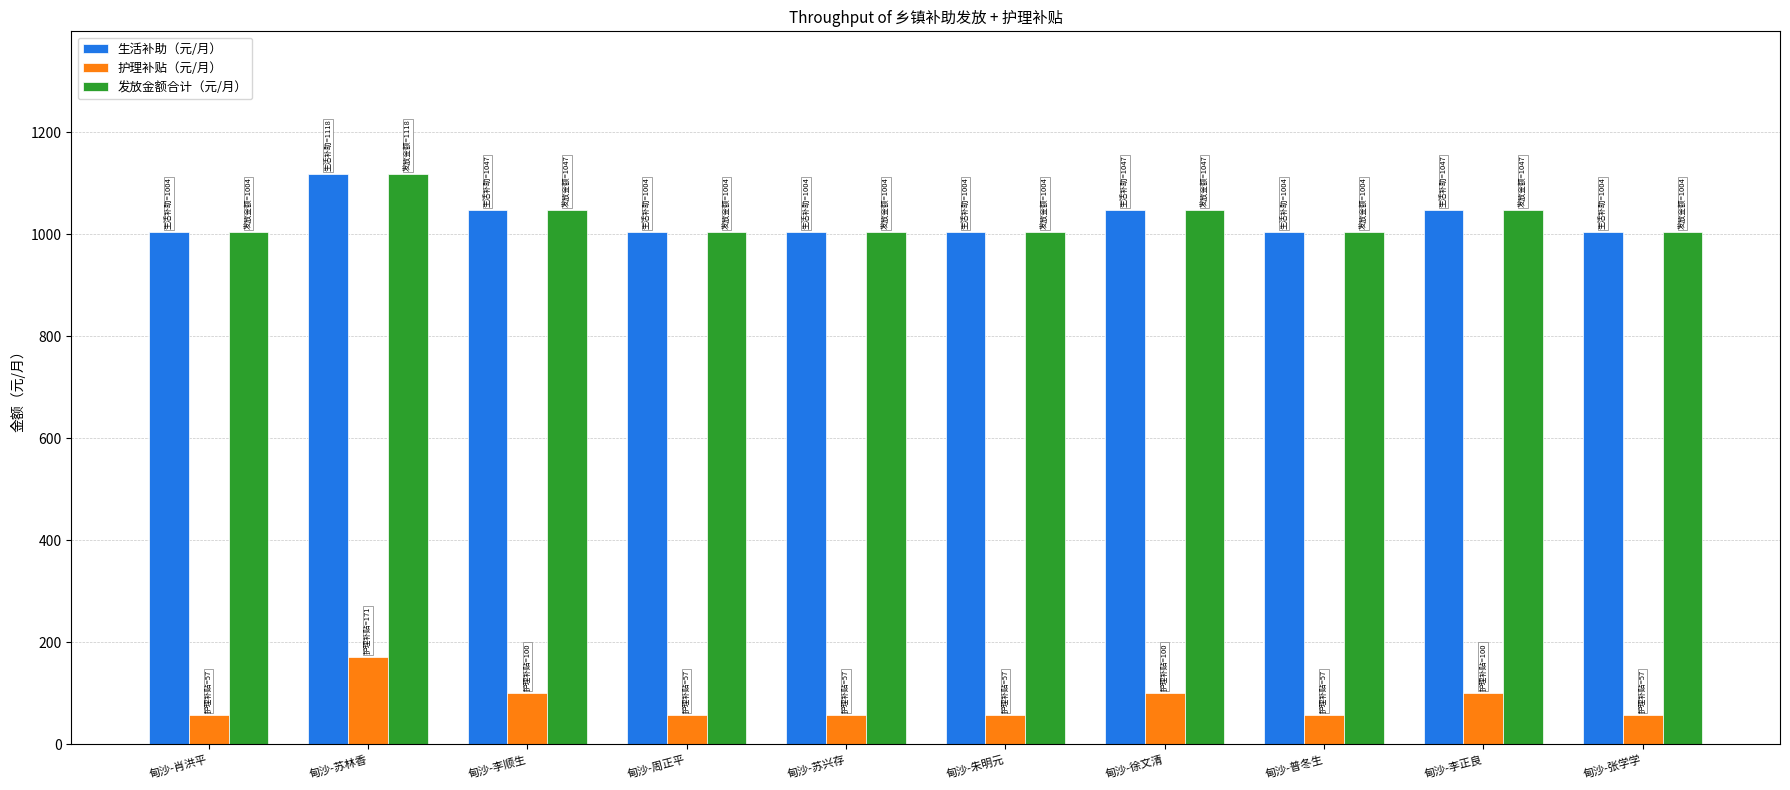

Reading left to right, list all the values displayed in this chart.

生活补助（元/月）: 甸沙-肖洪平=1004	甸沙-苏林香=1118	甸沙-李顺生=1047	甸沙-周正平=1004	甸沙-苏兴存=1004	甸沙-朱明元=1004	甸沙-徐文清=1047	甸沙-普冬生=1004	甸沙-李正良=1047	甸沙-张学学=1004
护理补贴（元/月）: 甸沙-肖洪平=57	甸沙-苏林香=171	甸沙-李顺生=100	甸沙-周正平=57	甸沙-苏兴存=57	甸沙-朱明元=57	甸沙-徐文清=100	甸沙-普冬生=57	甸沙-李正良=100	甸沙-张学学=57
发放金额合计（元/月）: 甸沙-肖洪平=1004	甸沙-苏林香=1118	甸沙-李顺生=1047	甸沙-周正平=1004	甸沙-苏兴存=1004	甸沙-朱明元=1004	甸沙-徐文清=1047	甸沙-普冬生=1004	甸沙-李正良=1047	甸沙-张学学=1004